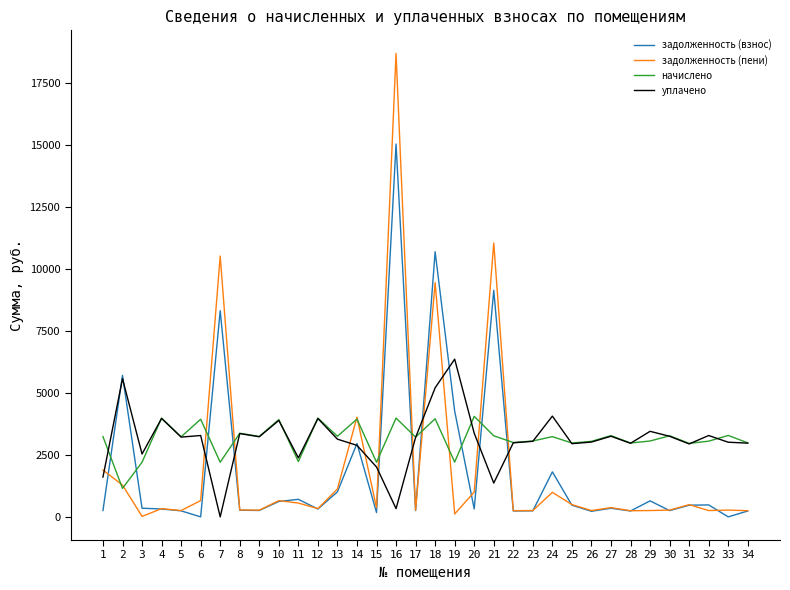

Which series ends up on top after the final intersection of задолженность (взнос) and уплачено?

уплачено